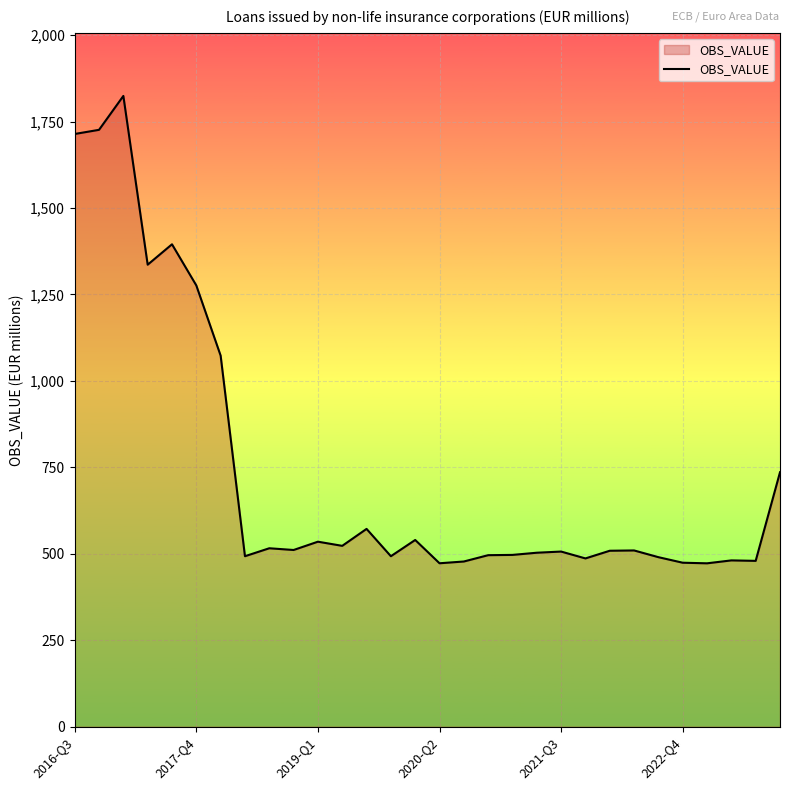

What is the minimum value shown in the chart?

472.5